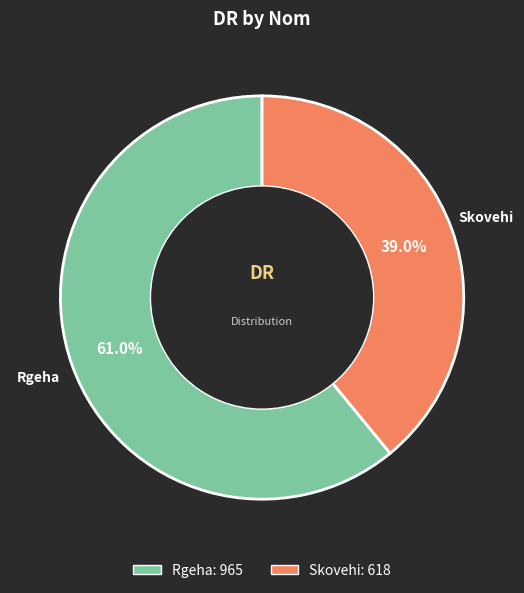

How much of the chart is everything except Skovehi?

61.0%